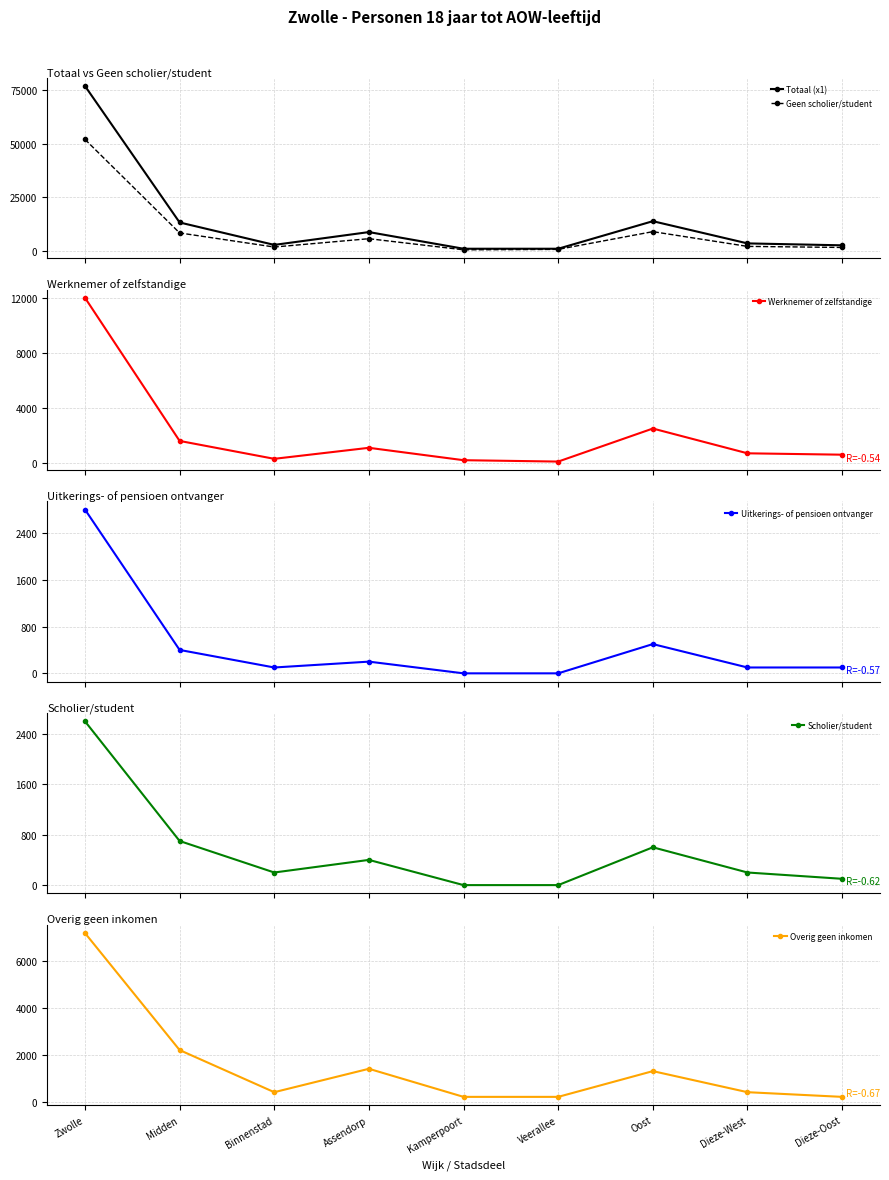

The value of Overig geen inkomen at Oost is 1300. True or false?

True